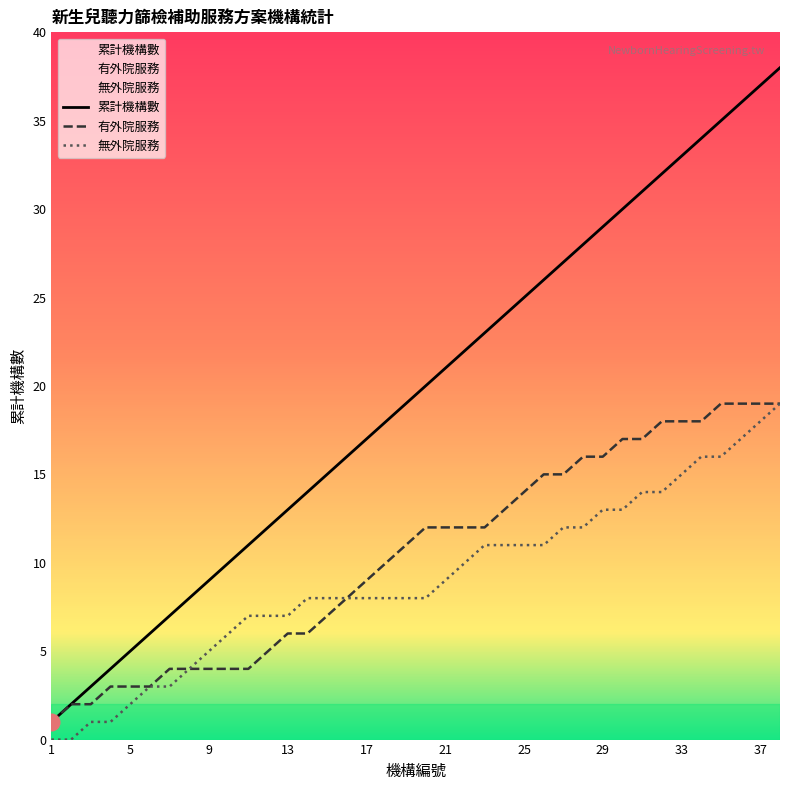

True or false: 累計機構數 has more than 0 points higher than both neighbors.

False